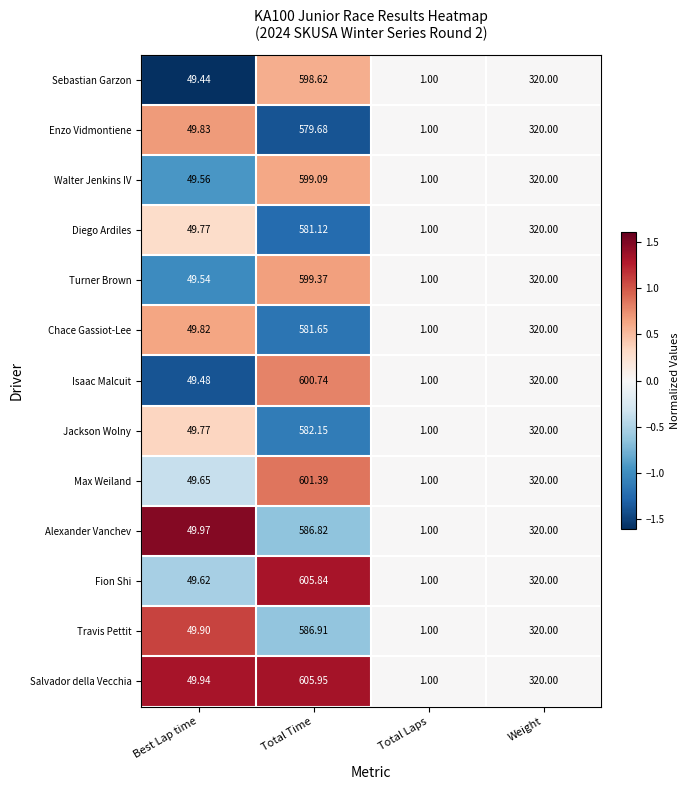

Which label corresponds to the smallest value in the chart?

Total Laps